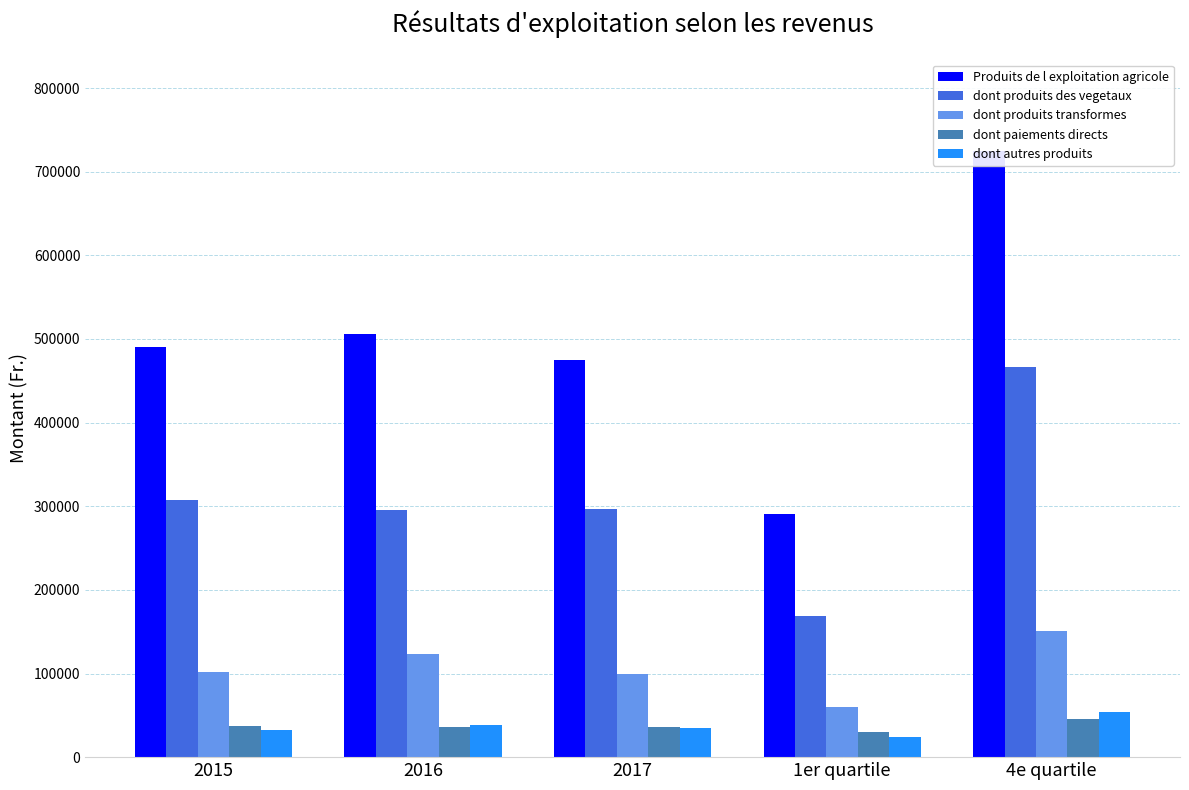

Are the bars horizontal?

No